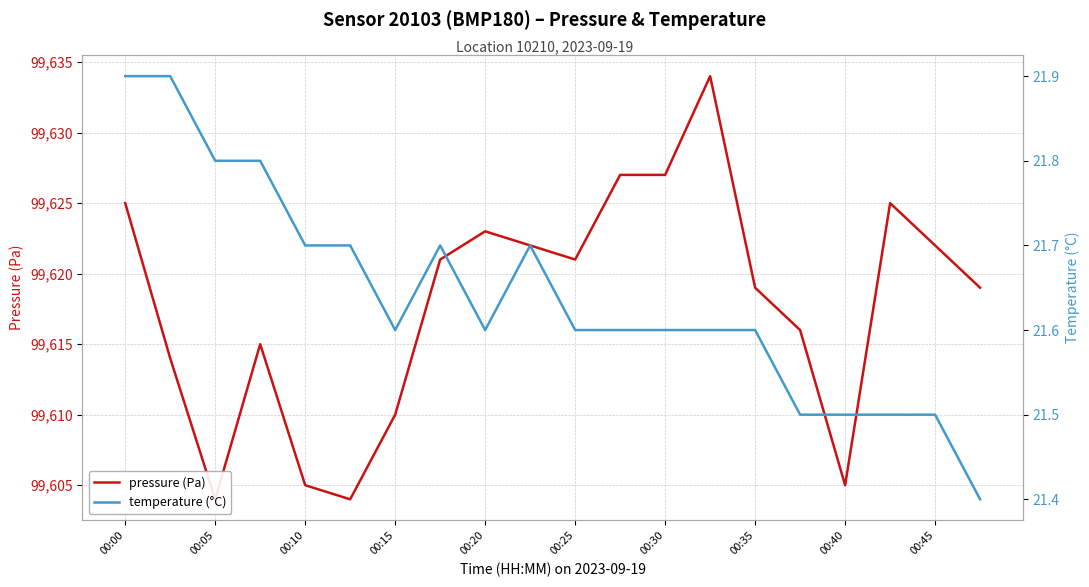

Is this an area chart (filled region under the line)?

No